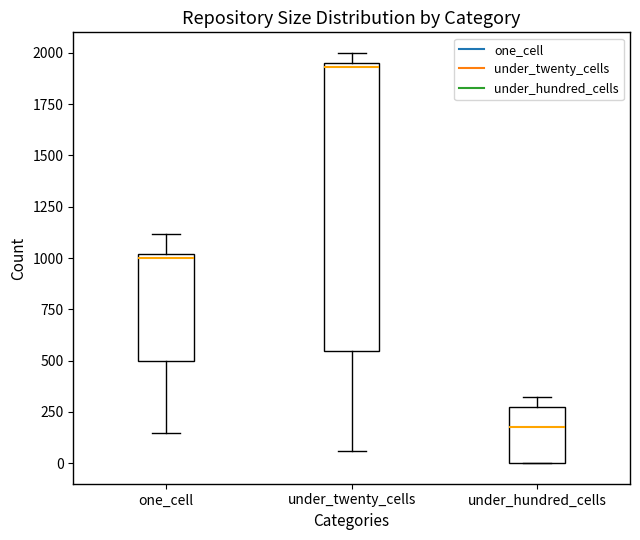

Where is the lower edge of the box for under_hundred_cells on the y-axis? The values are not printed on the chart, so give them approximately, as read against the axis.

0